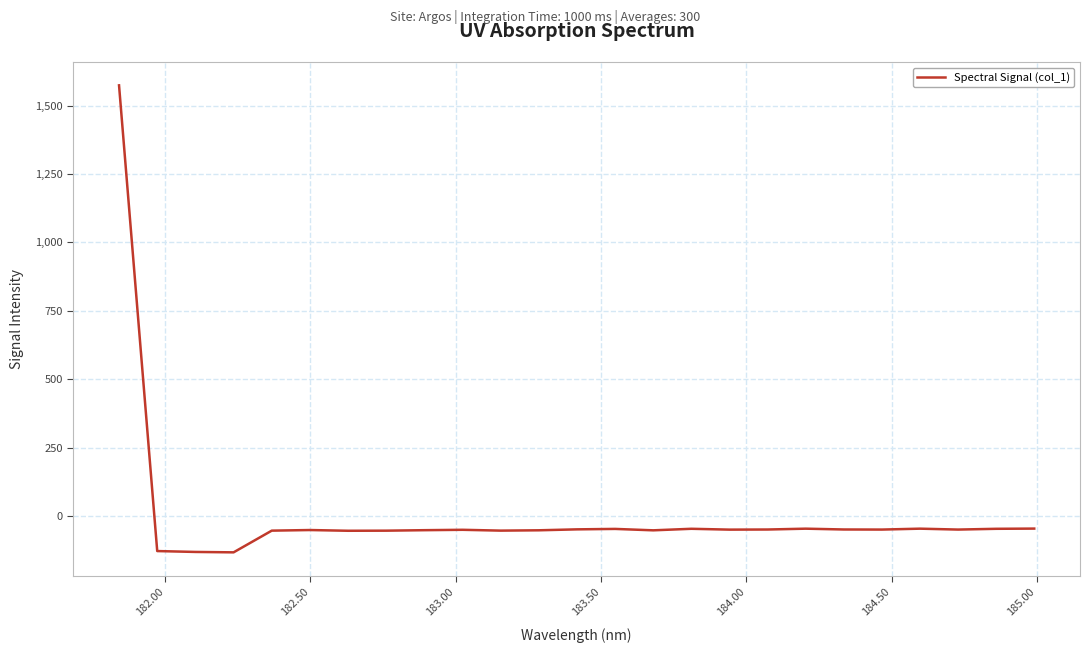

What is the minimum value shown in the chart?

-133.0